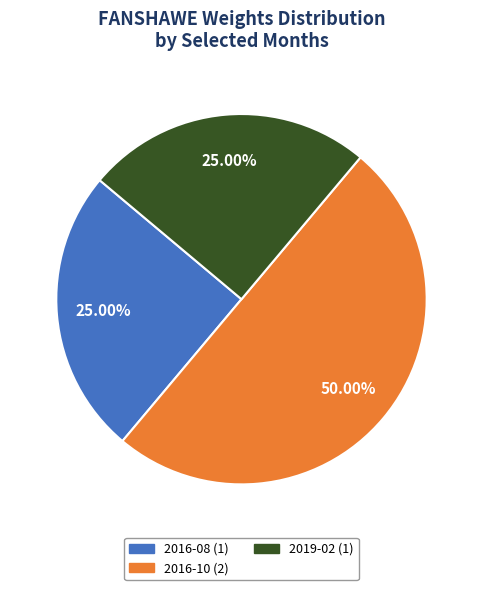

Is it true that 2016-10 is 37% of the pie?

False